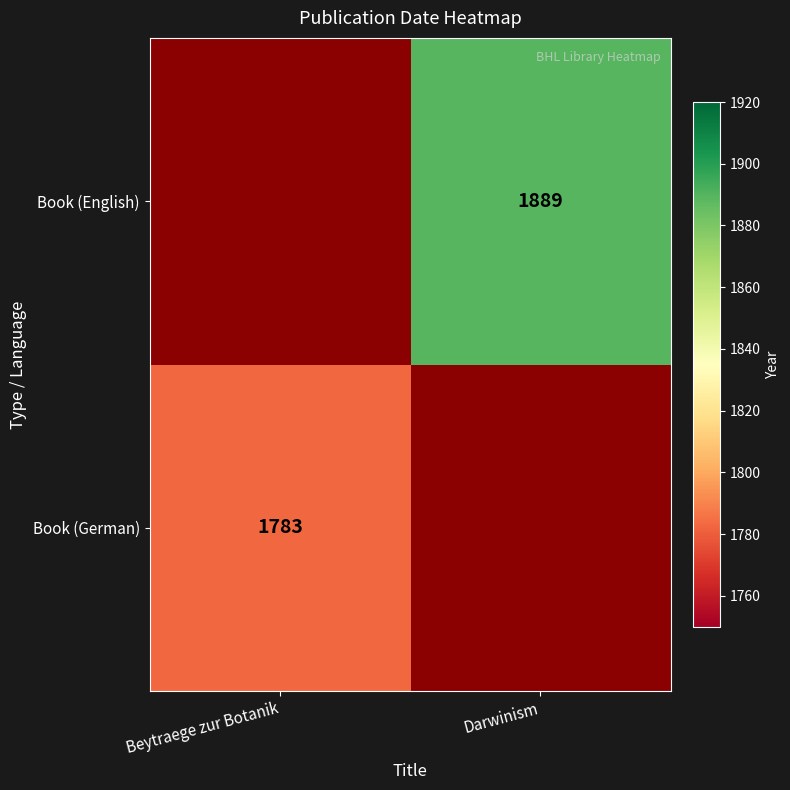

True or false: Book (English) has a value of 1889 at Darwinism.

True